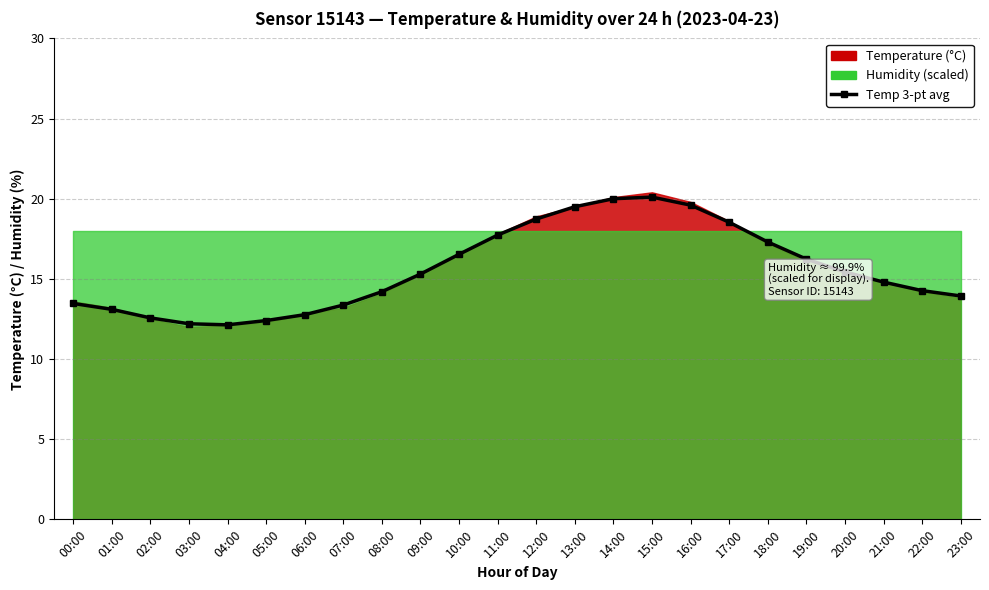

List the labels in order of value, smallest first.

04:00, 03:00, 05:00, 02:00, 06:00, 01:00, 07:00, 00:00, 23:00, 08:00, 22:00, 21:00, 09:00, 20:00, 19:00, 10:00, 18:00, 11:00, 17:00, 12:00, 13:00, 16:00, 14:00, 15:00